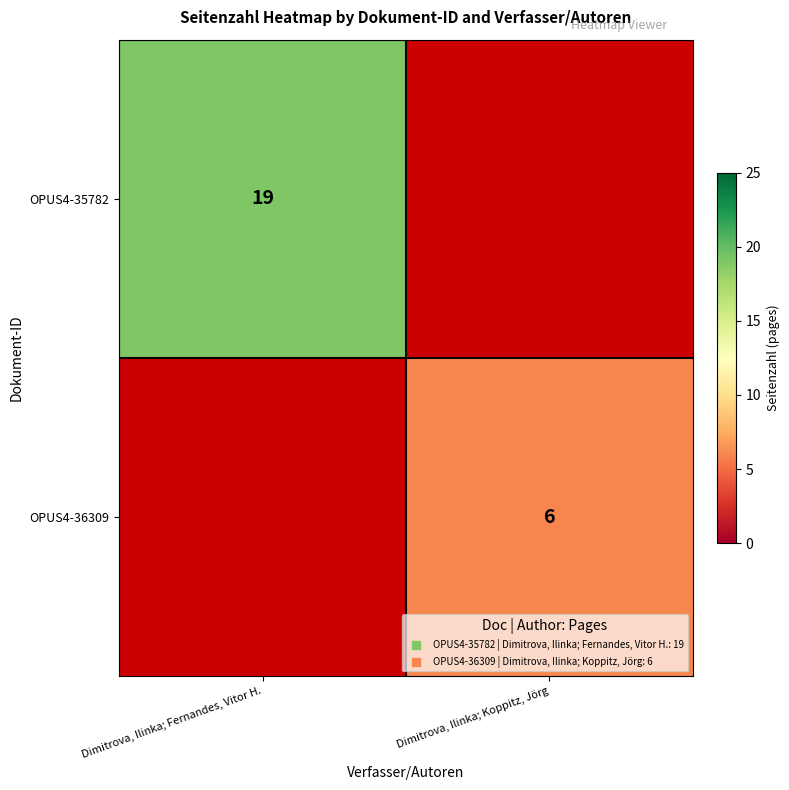

The value of OPUS4-36309 at Dimitrova, Ilinka; Koppitz, Jörg is 6. True or false?

True